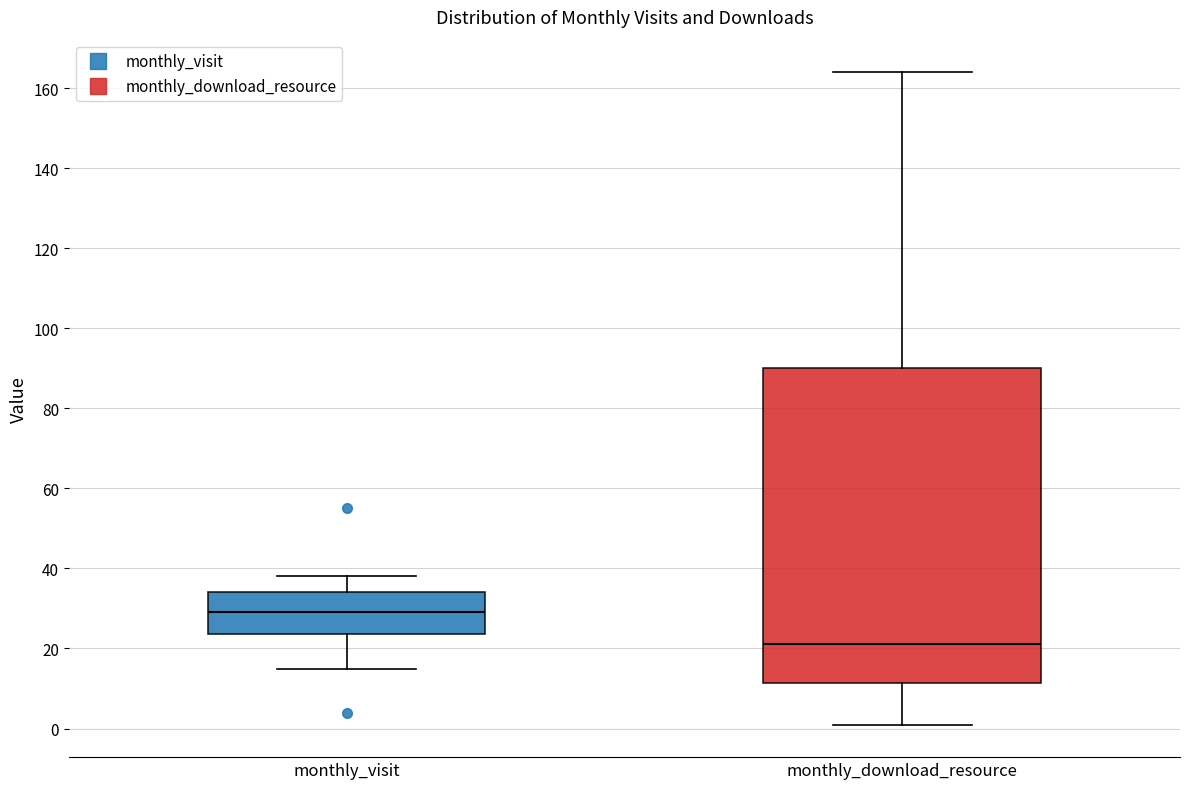

Reading left to right, read every box against the y-axis: the position of its median line, the range the box covers, and the ends of its whiskers. The values are not printed on the chart, so give them approximately, as read against the axis.

monthly_visit: median 30, box 24 to 34, whiskers 16 to 38
monthly_download_resource: median 22, box 12 to 90, whiskers 2 to 164